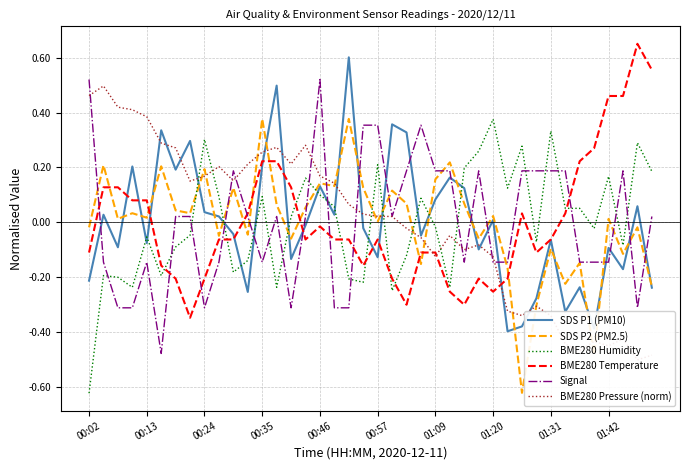

Is the value of BME280 Humidity at 01:09 greater than the value of SDS P2 (PM2.5) at 00:24?

No